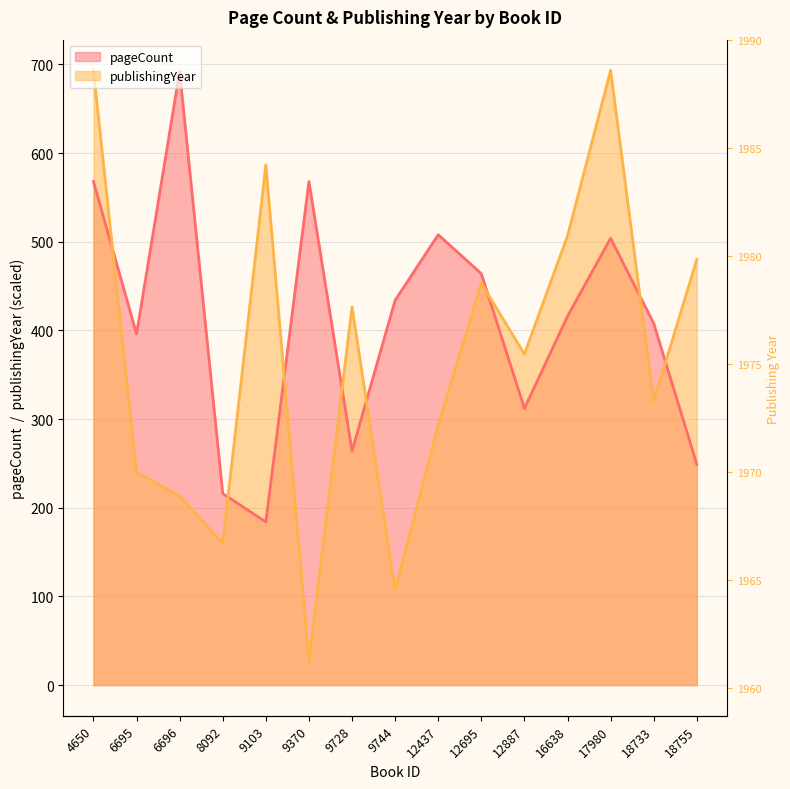

Is it true that publishingYear equals 453.3 at 12695?

True